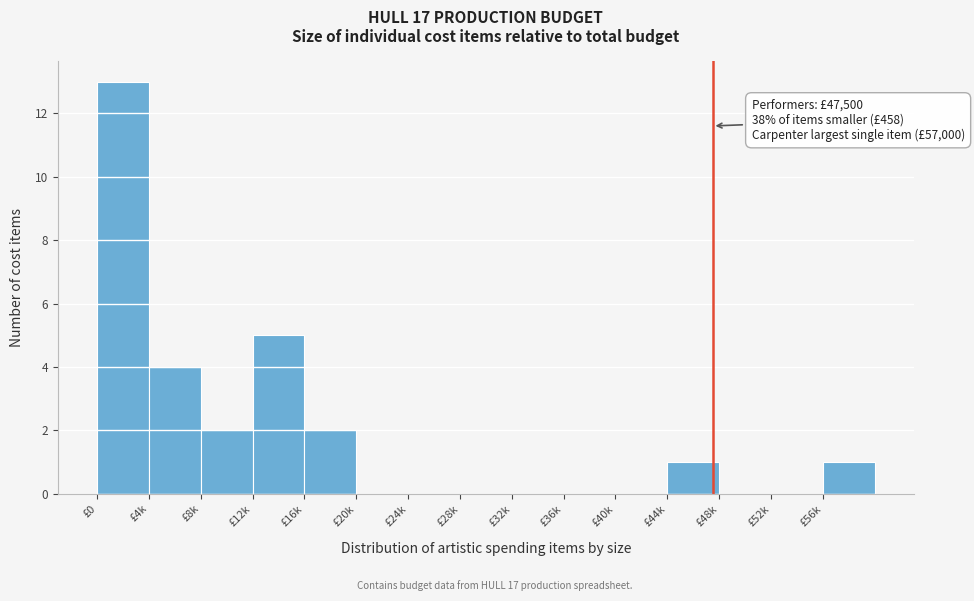

Reading right to left, extract all data points from this chart.

£56k=1	£52k=0	£48k=0	£44k=1	£40k=0	£36k=0	£32k=0	£28k=0	£24k=0	£20k=0	£16k=2	£12k=5	£8k=2	£4k=4	£0=13